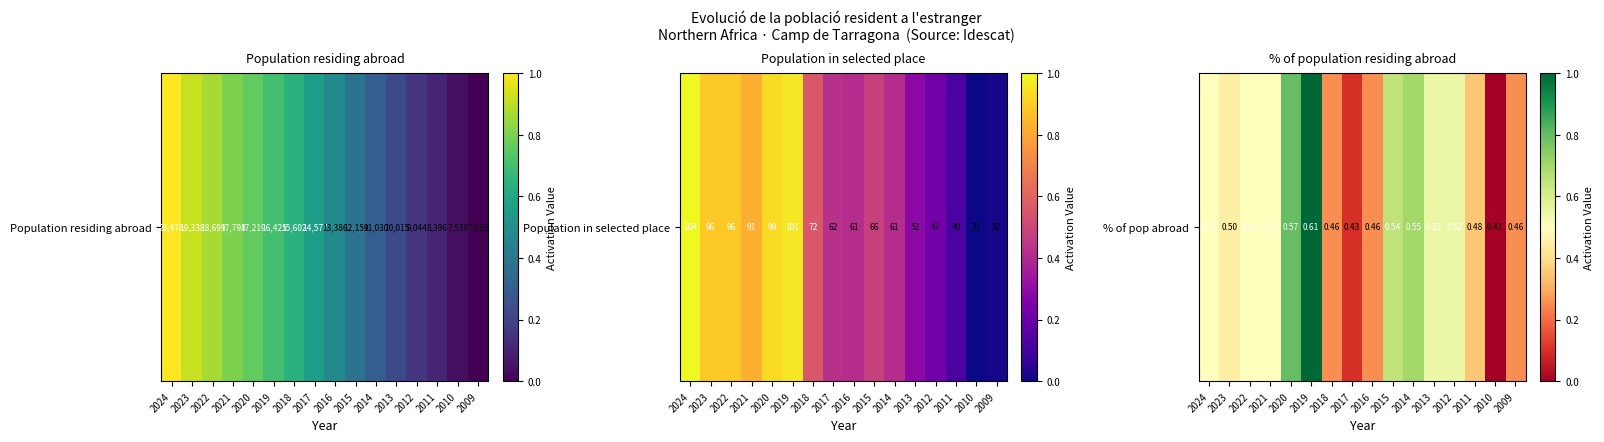

True or false: the data shows 0.8 at 2020.

True